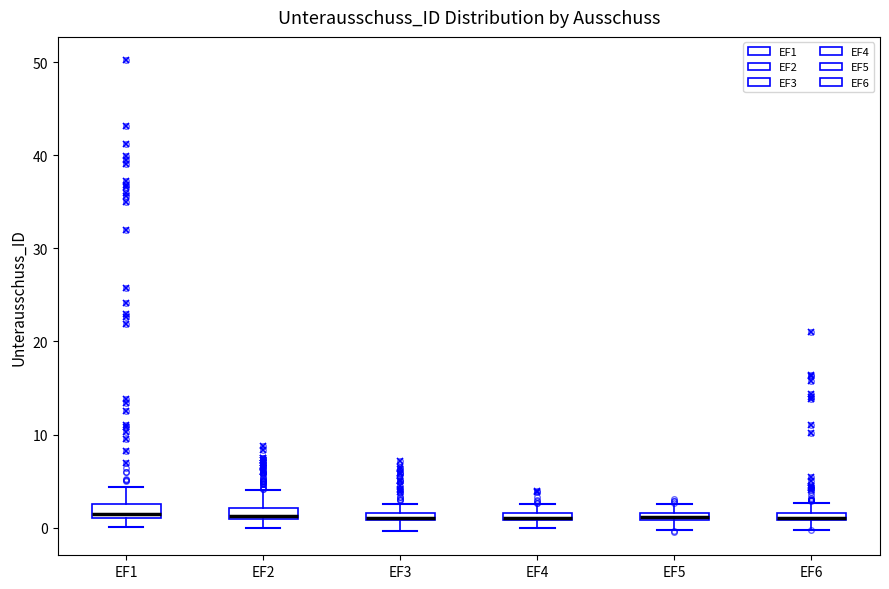

Where is the upper edge of the box for EF3 on the y-axis? The values are not printed on the chart, so give them approximately, as read against the axis.

2